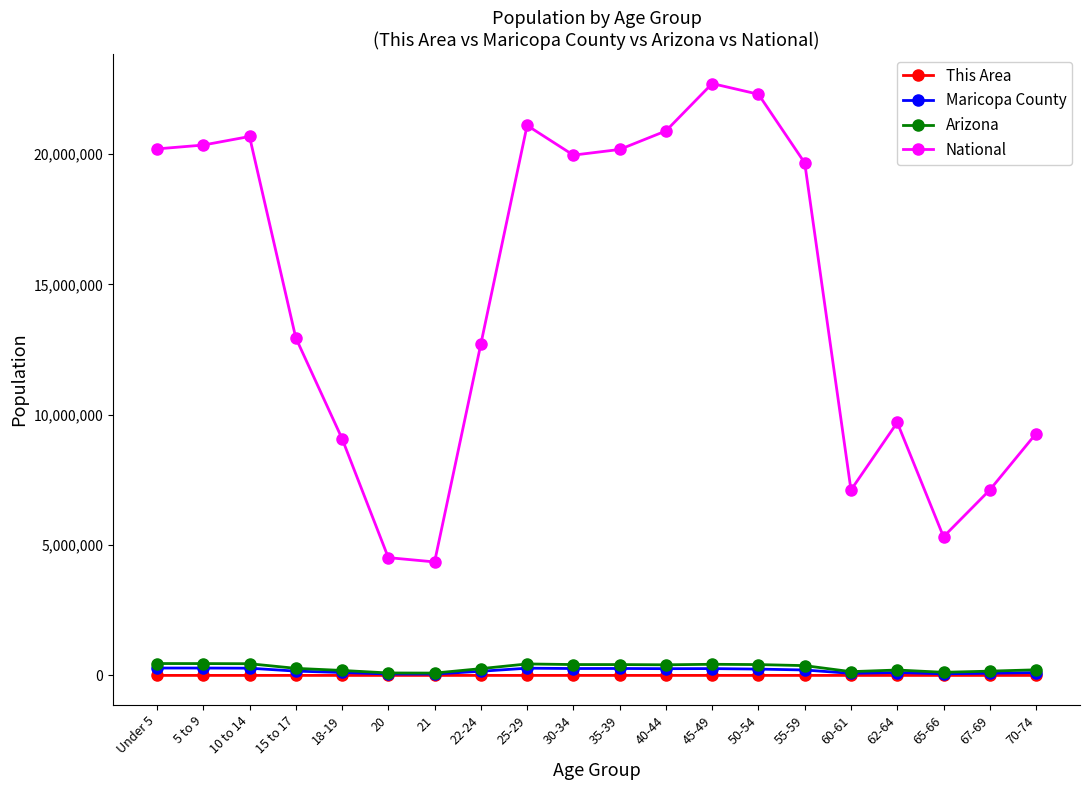

How many series are shown in this chart?

4